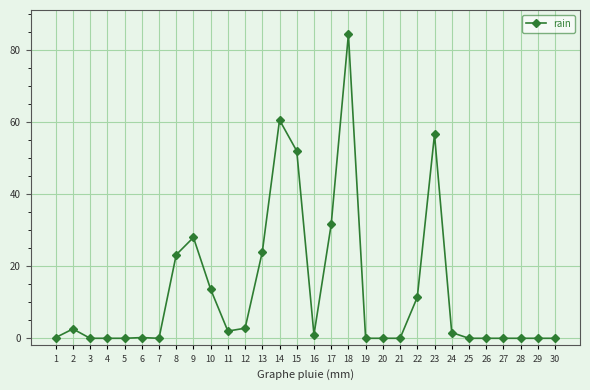

Between 17 and 3, which is larger?

17